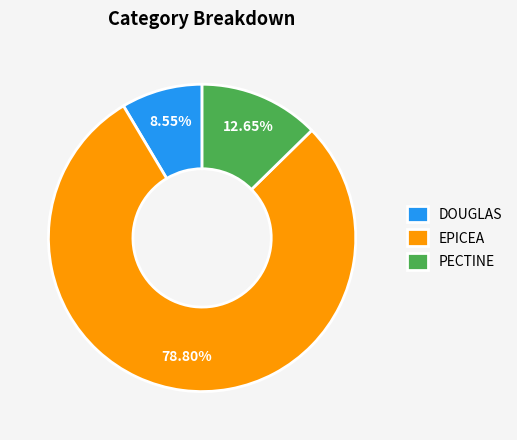

Combined, do EPICEA and PECTINE account for over 50%?

Yes